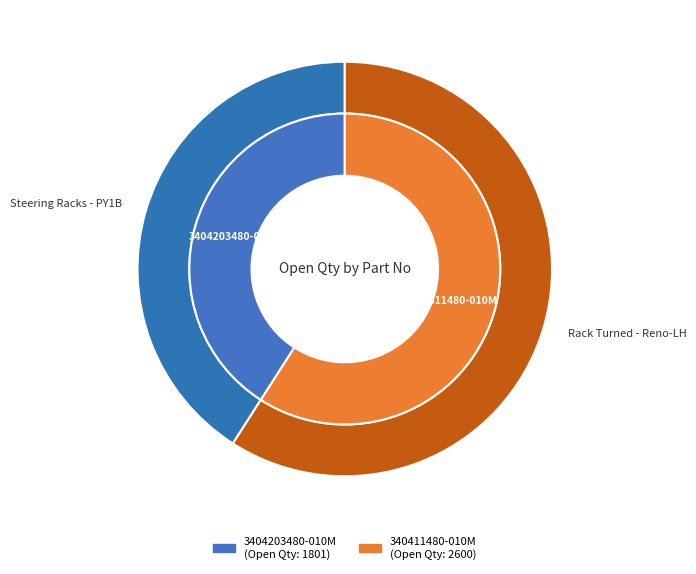

Does any single category account for the majority?

Yes